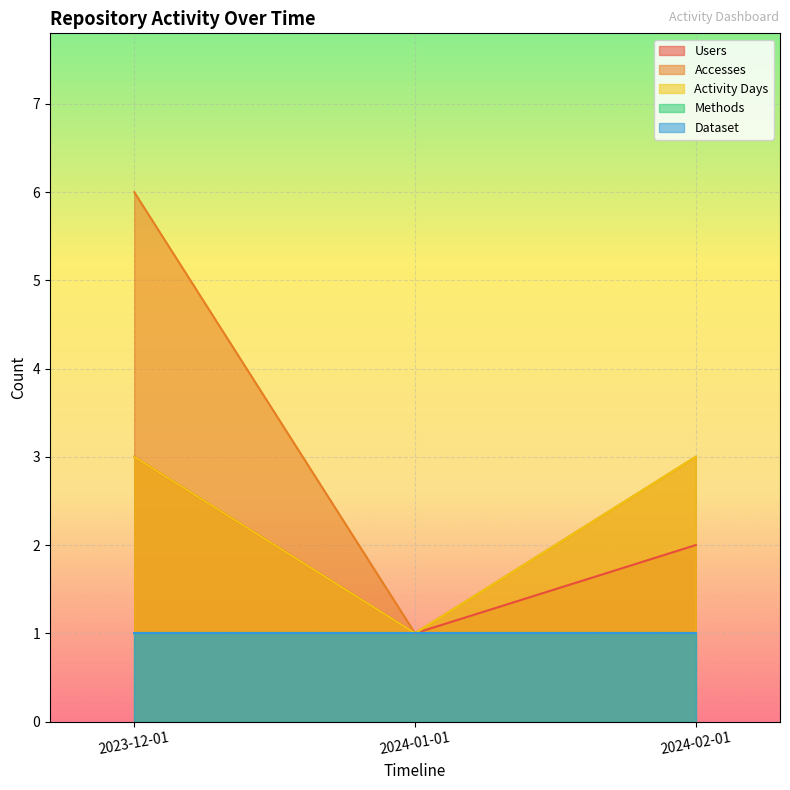

What position from the right is 2023-12-01?

3